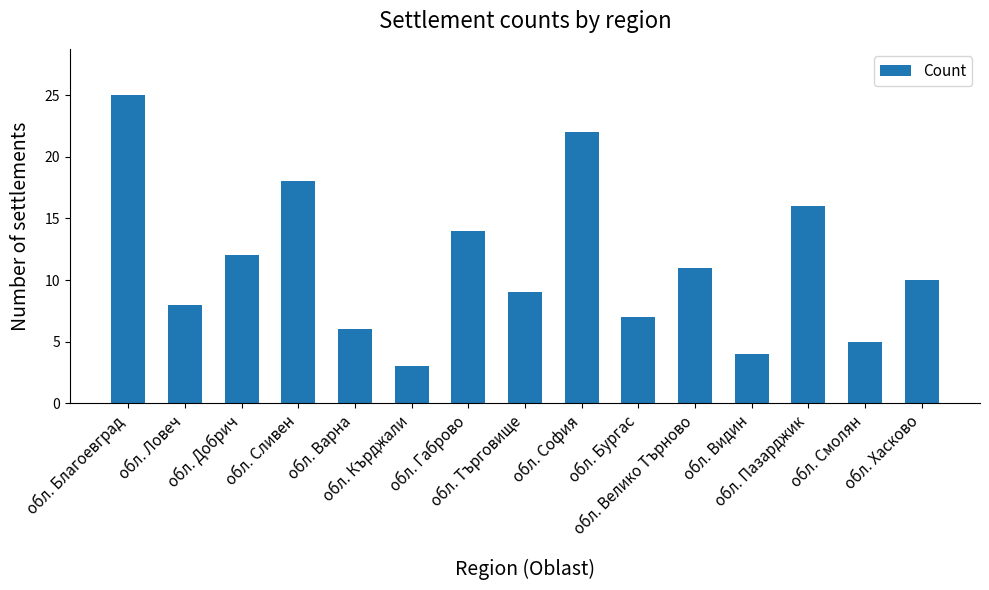

What is the difference between the values at обл. Добрич and обл. Сливен?

6